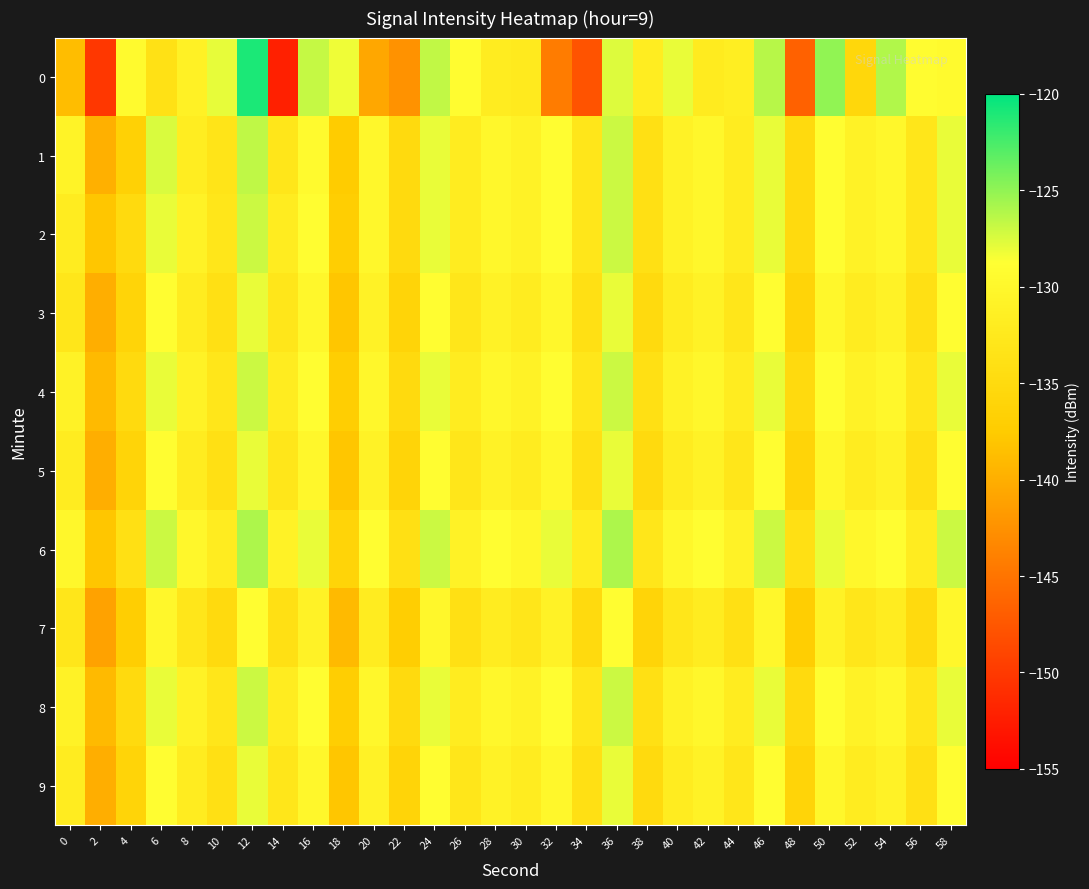

What is the minimum value shown in the chart?

-152.2